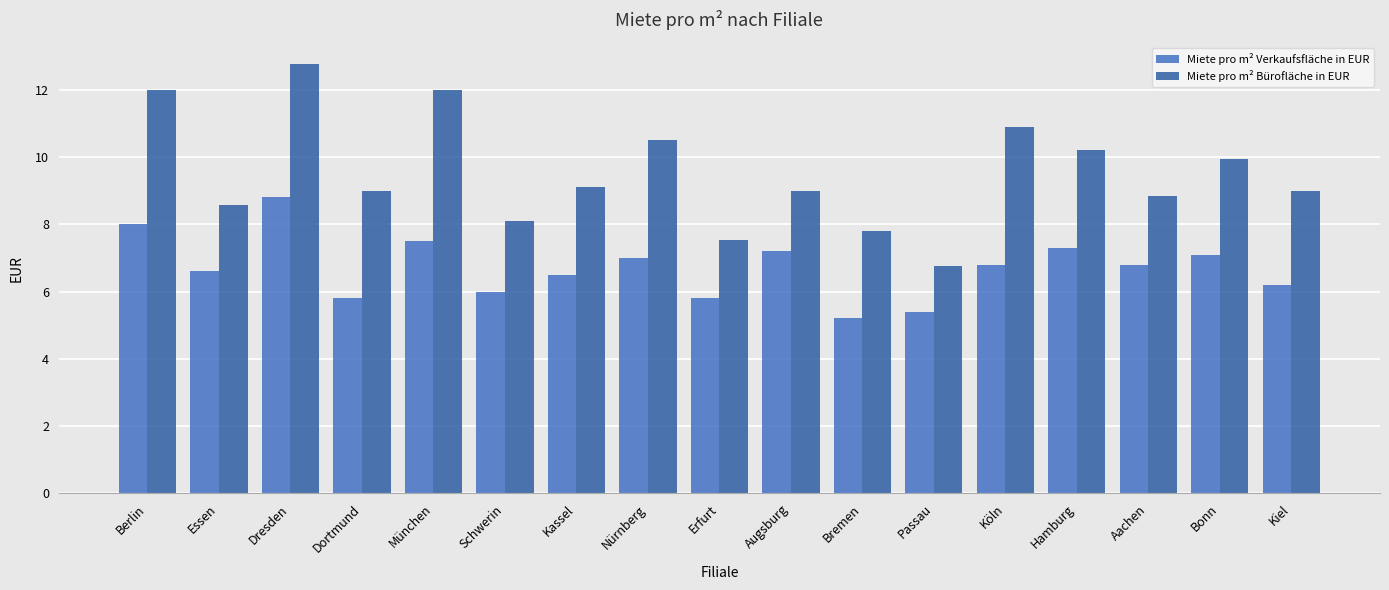

At Köln, list the series in order from largest to smallest.

Miete pro m² Bürofläche in EUR, Miete pro m² Verkaufsfläche in EUR